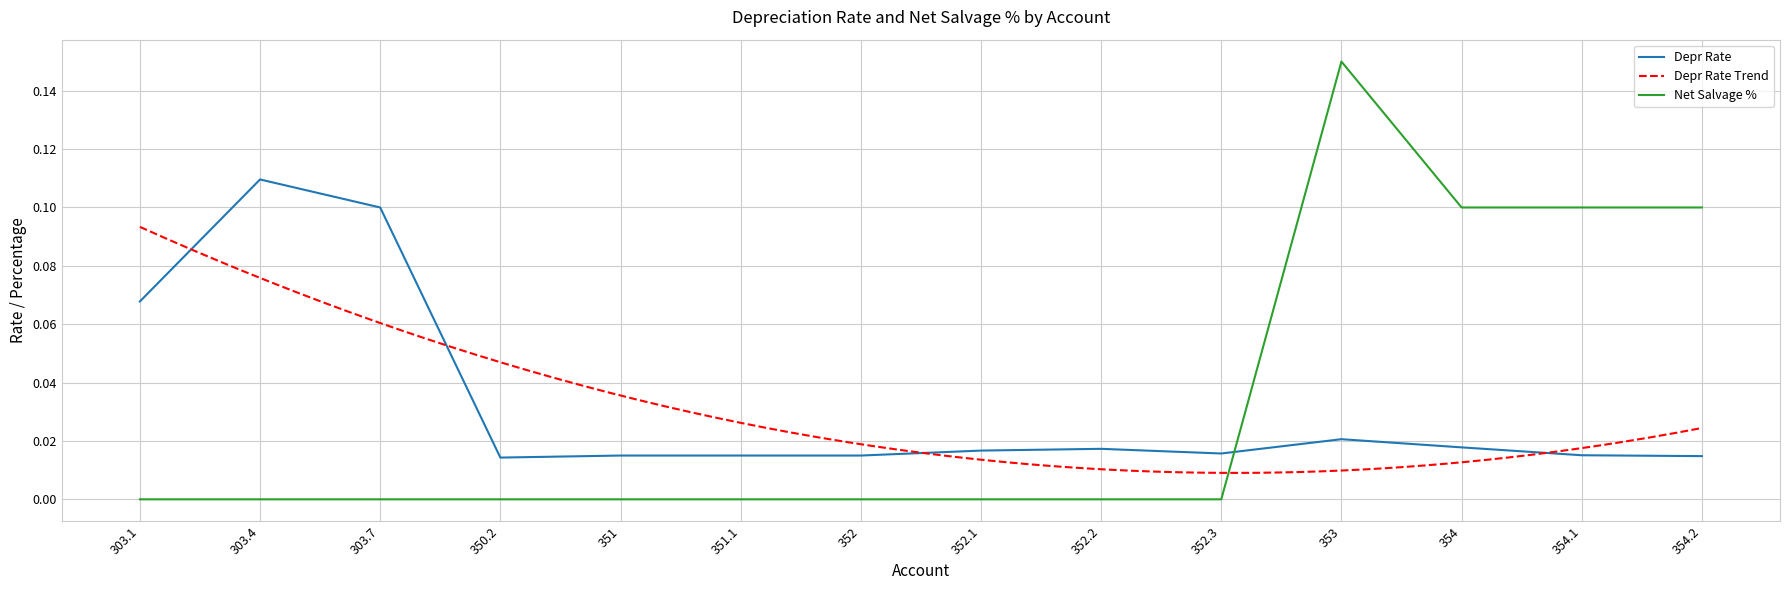

The Depr Rate series shows 0.0 at 352. True or false?

True